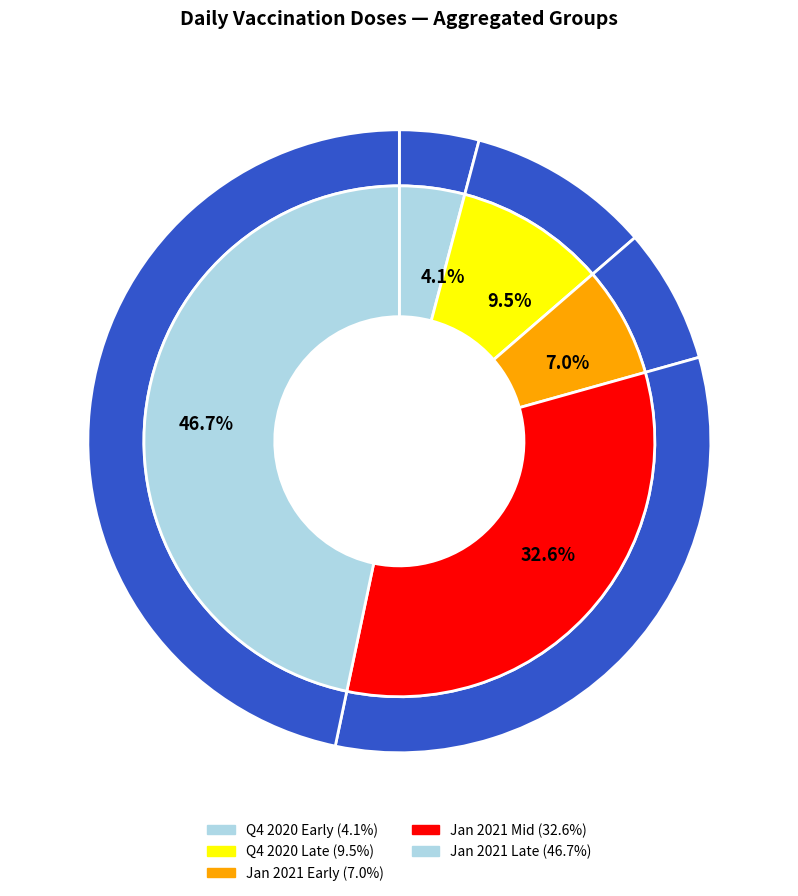

Do 06.01.2021 and 04.01.2021 together represent more than half of the pie?

No